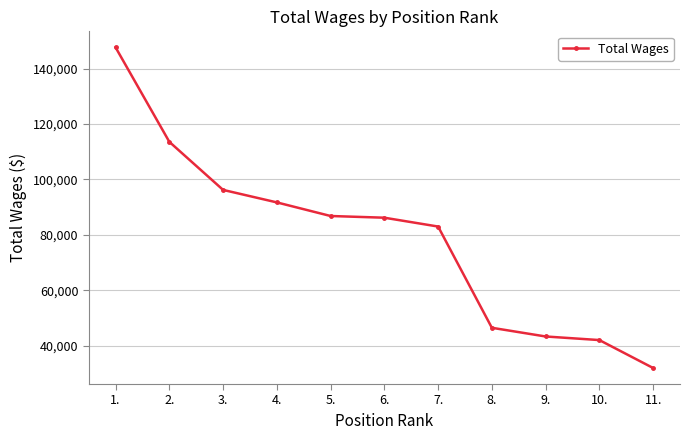

What is the label of the 1st point from the right?

11.